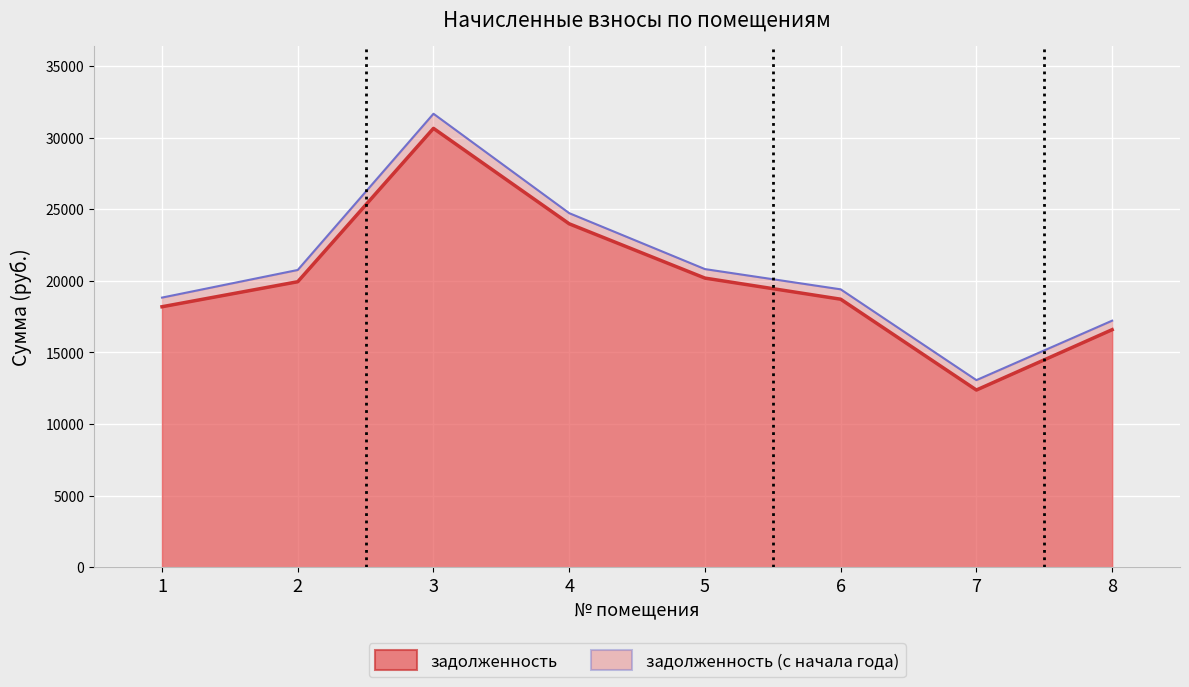

Rank the series by their average value, from highest to lowest.

задолженность (с начала года), задолженность